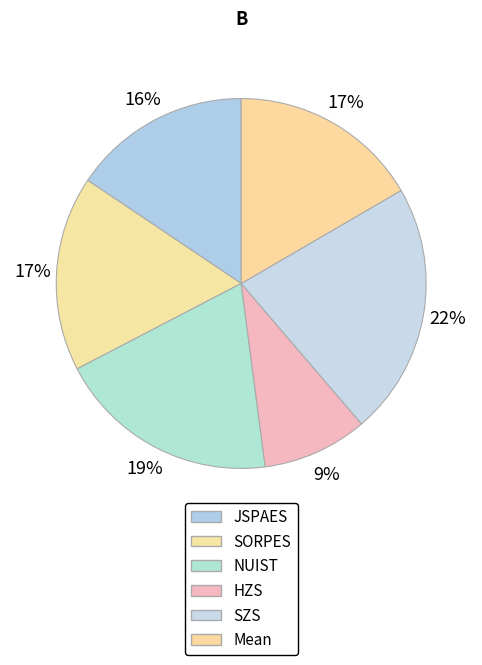

To the nearest percent, what percentage of the pie is Mean?

17%